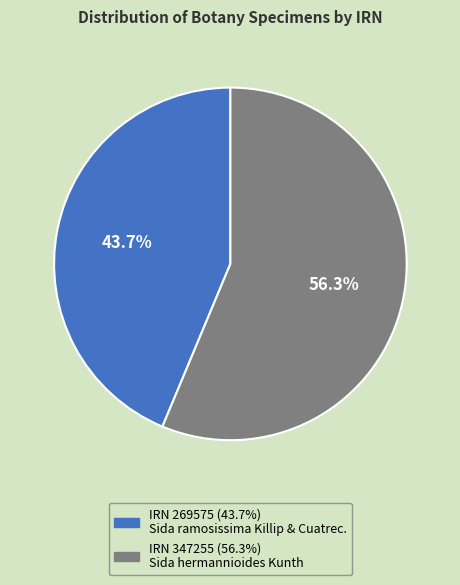

To the nearest percent, what is the difference between the largest and smallest slice percentages?

13%